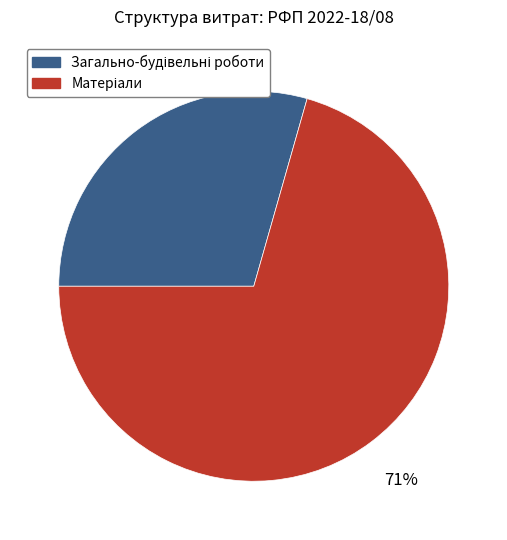

How many segments does this pie chart have?

2